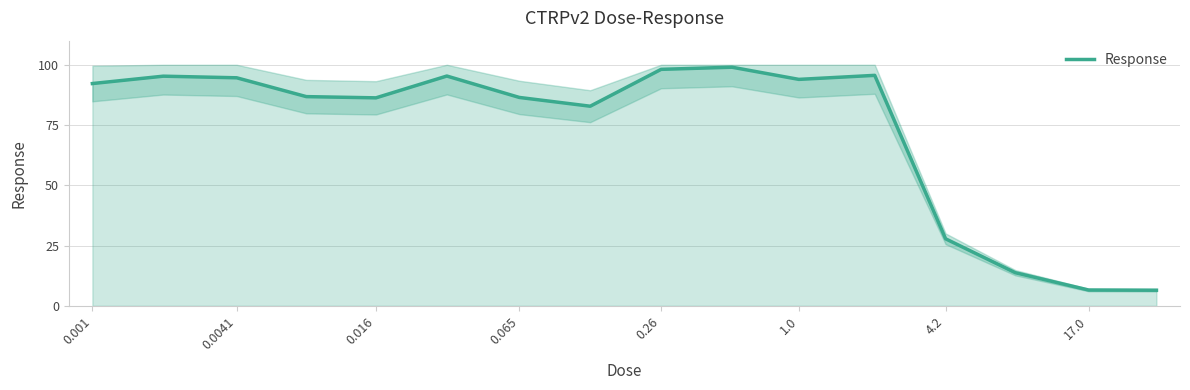

At which label is Response closest to 52?

4.2